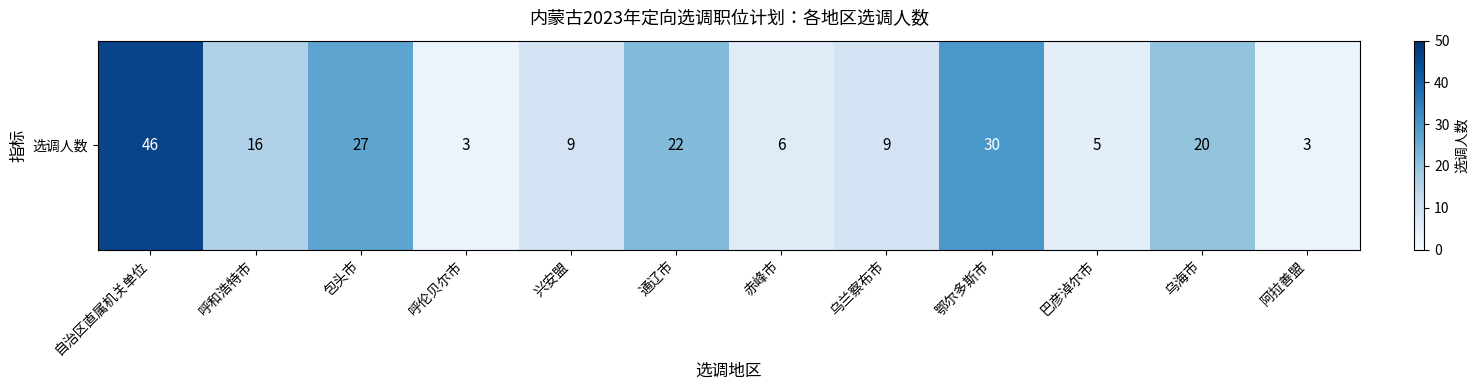

Is it true that the value at 乌兰察布市 is 4?

False